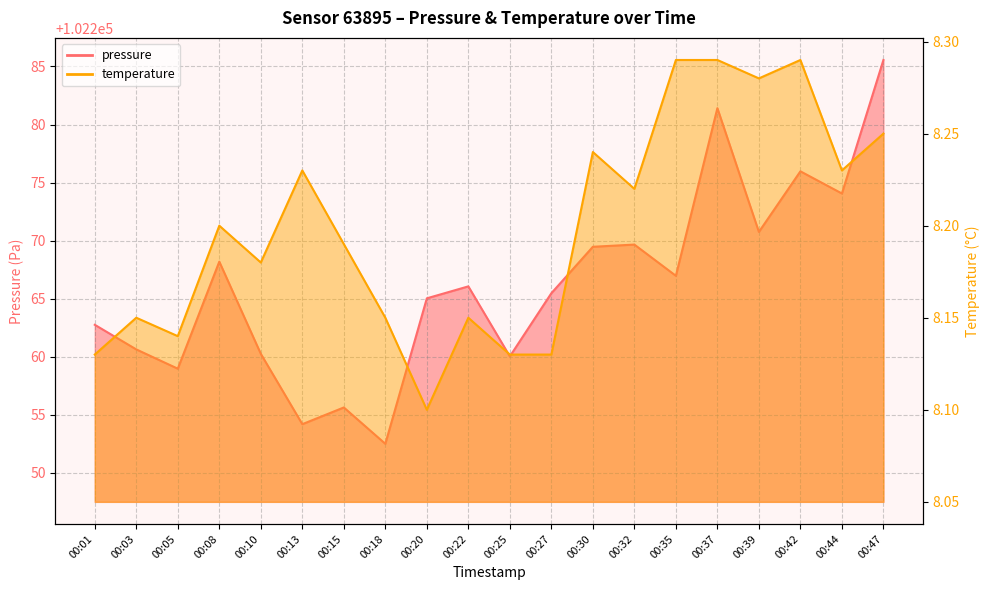

Which series changed the most between 00:20 and 00:30?

pressure